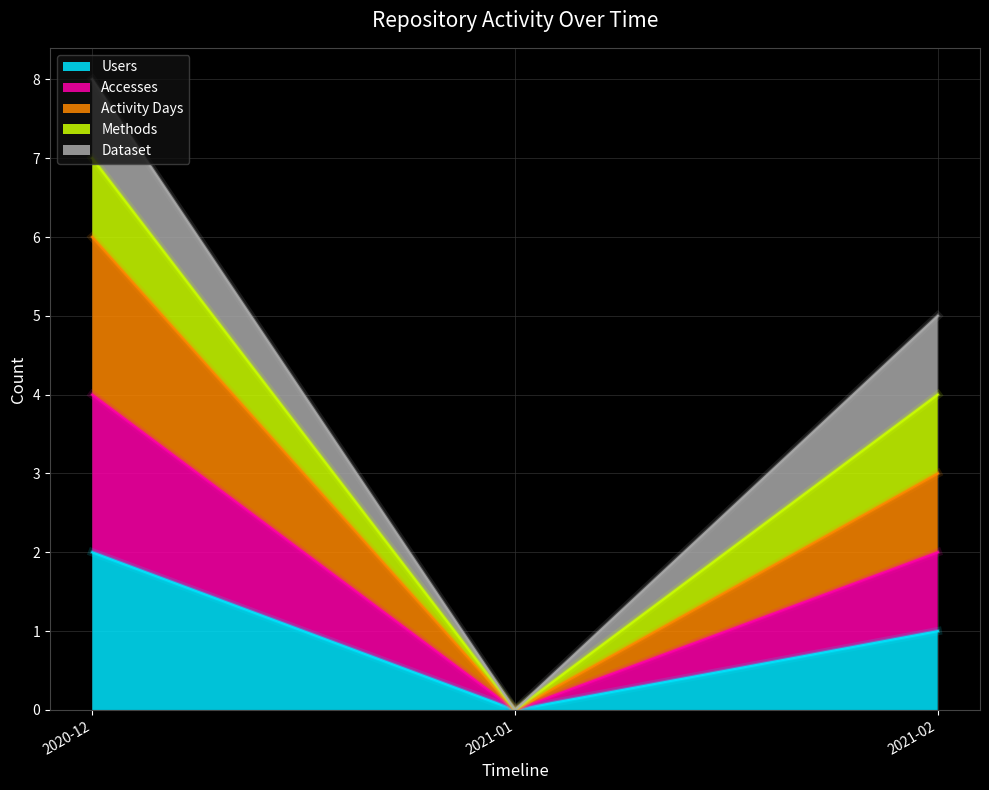

Does the chart display data point markers on the line(s)?

No